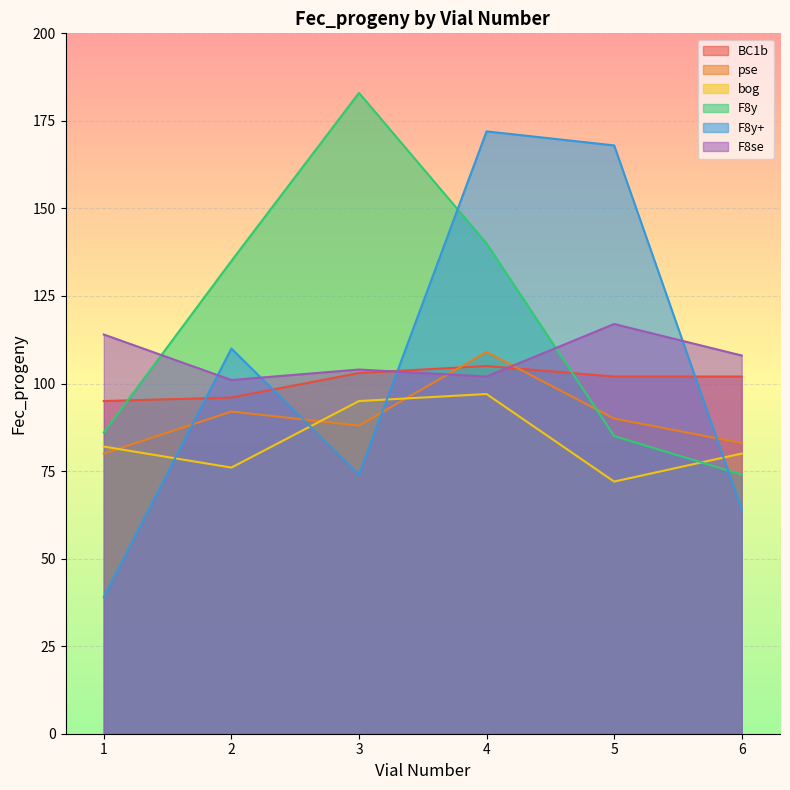

Does the chart display data point markers on the line(s)?

No